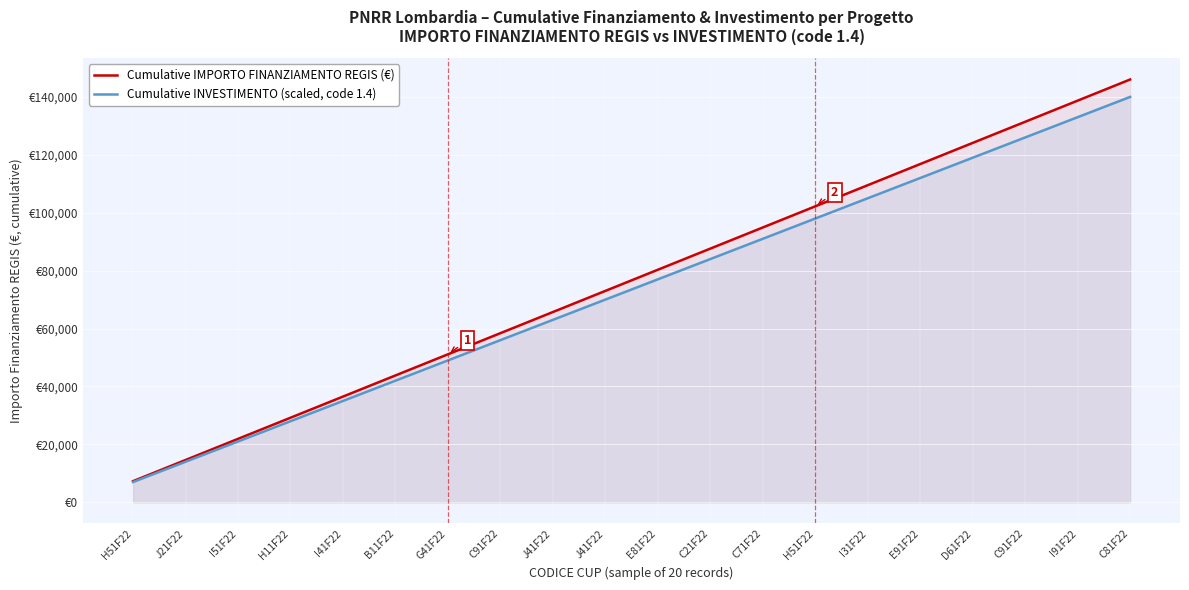

True or false: Cumulative IMPORTO FINANZIAMENTO REGIS (€) has a value of 80311 at E81F22.

True